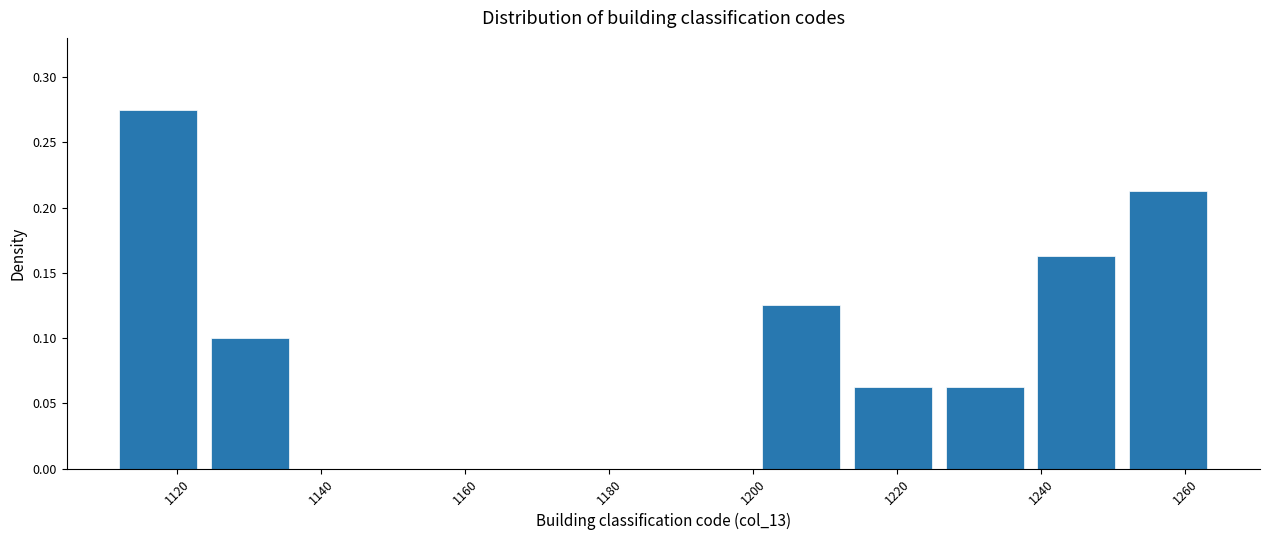

What is the height of the bar covering 1226 to 1238 on the x-axis? Neither the bar edges nor the heights are printed on the chart, so give them approximately, as read against the axes.

0.065